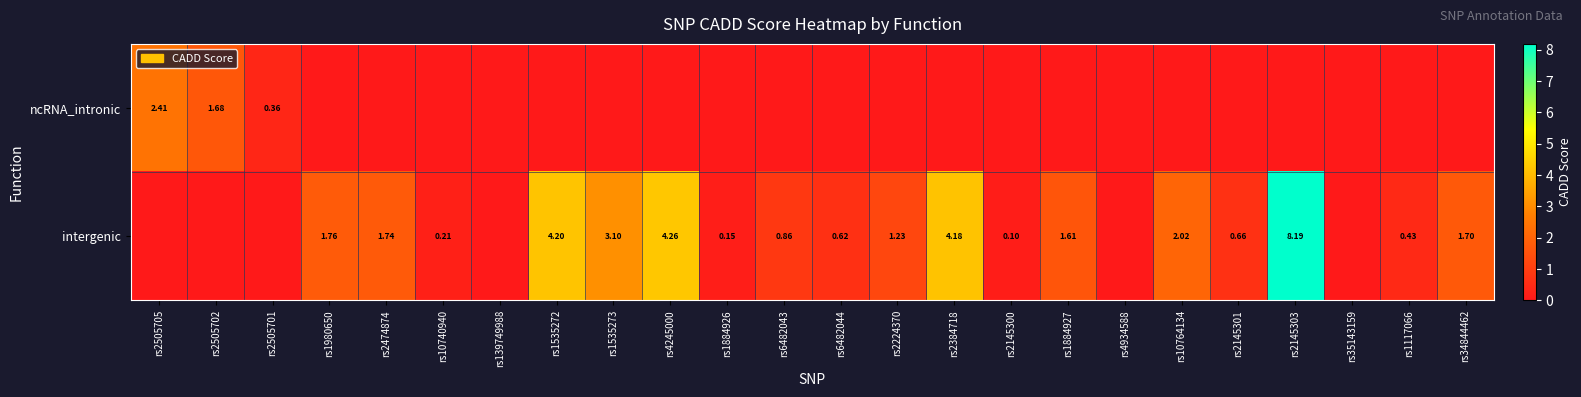

Is it true that intergenic equals 1.0 at rs1980650?

False